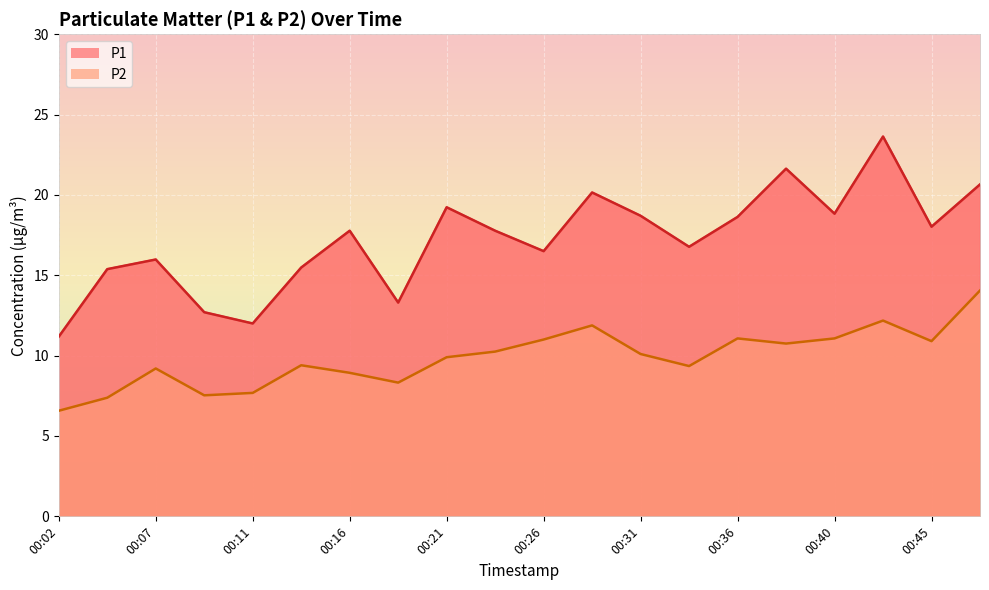

True or false: P1 has a value of 16.8 at 00:33.

True